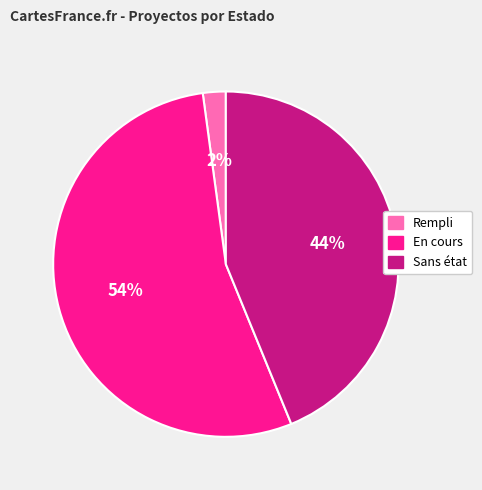

Does any single category account for the majority?

Yes